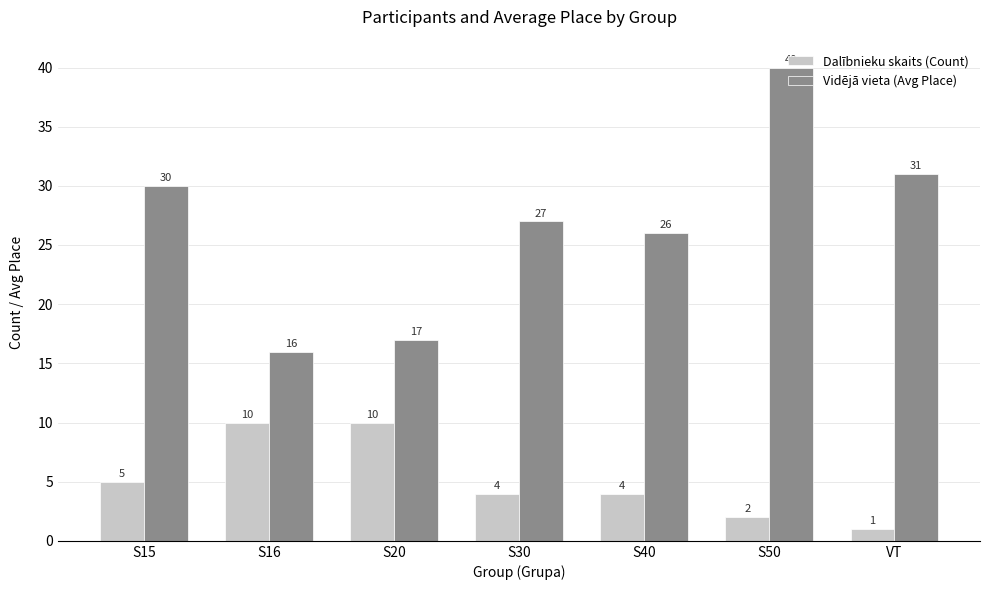

How many bars are there in total?

14